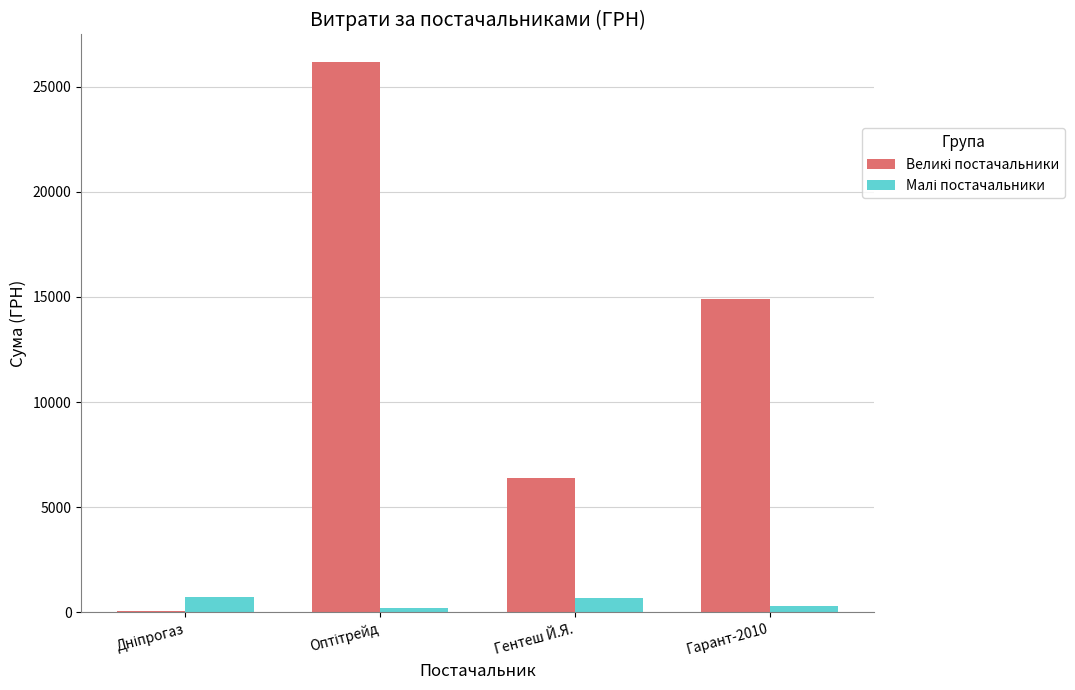

What is the greatest value displayed?

26169.0